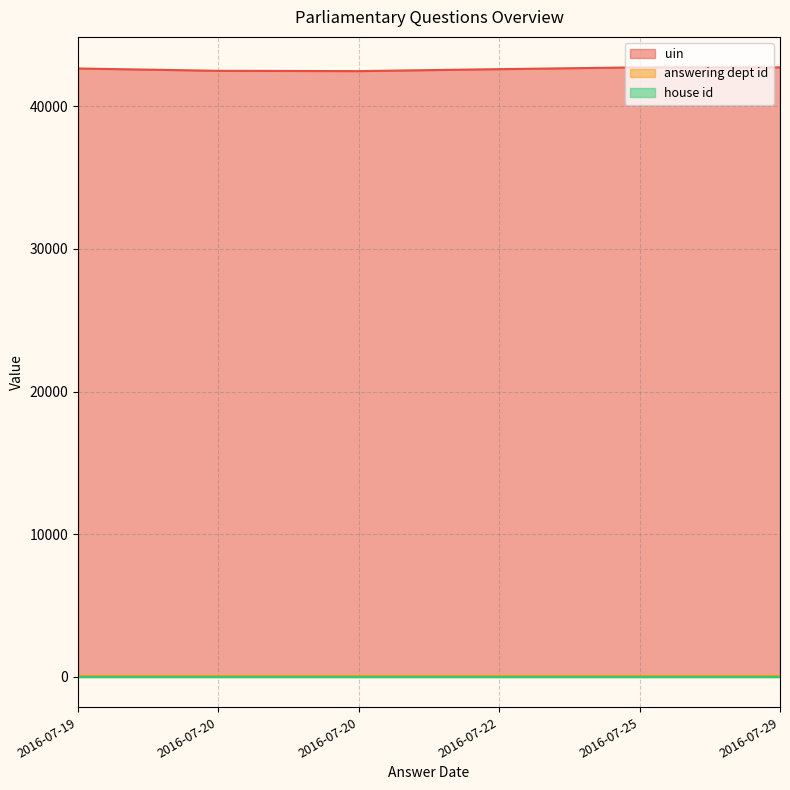

At which label does uin reach its peak?

2016-07-25